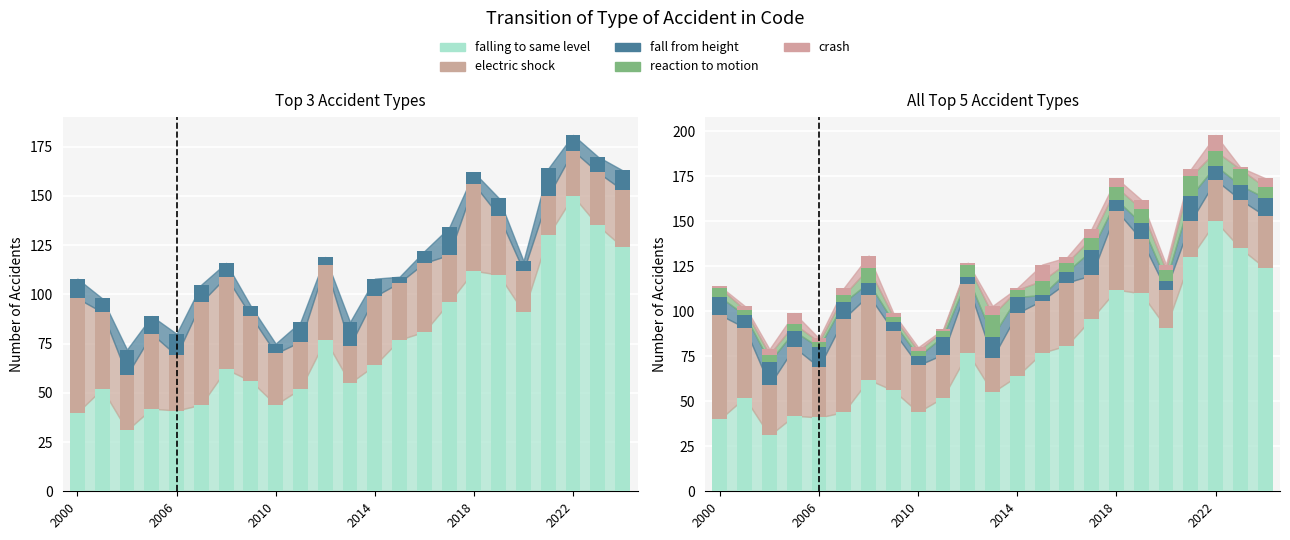

The value of electric shock at 2022 is 40. True or false?

False